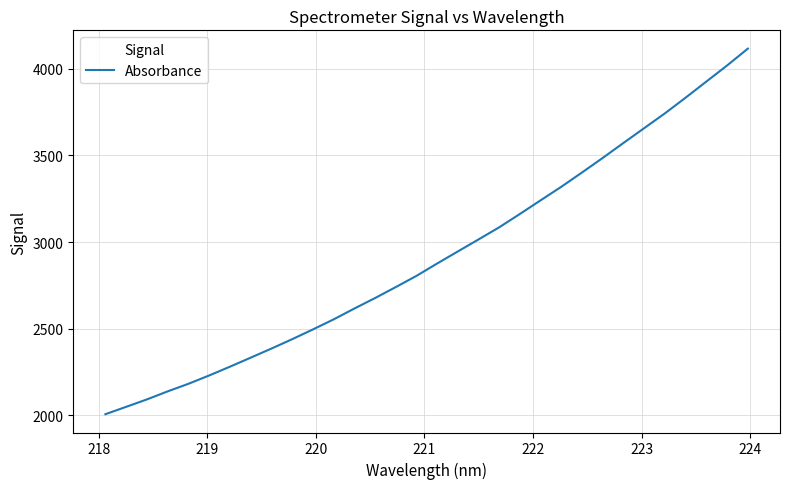

What is the minimum value shown in the chart?

2006.5